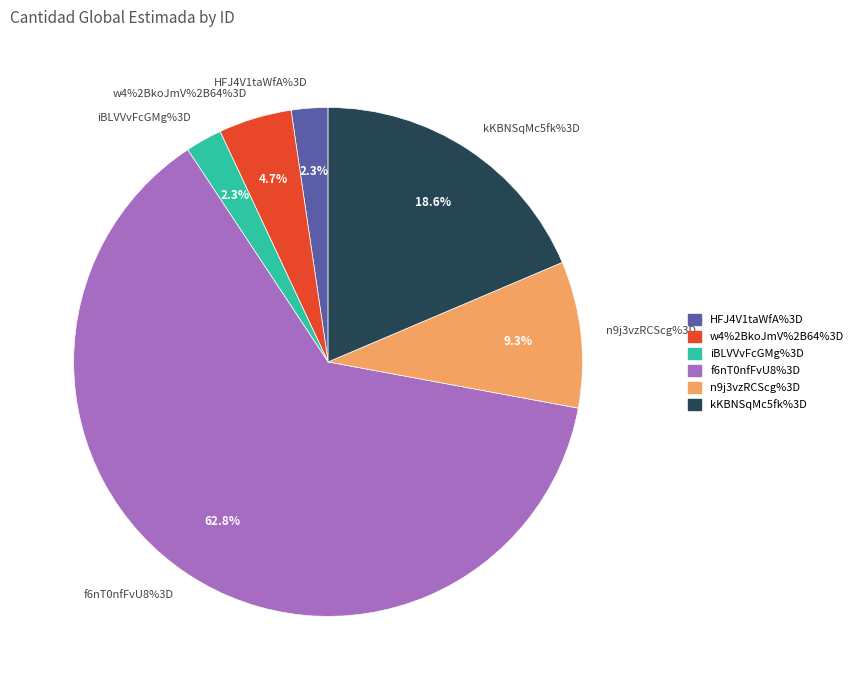

How many segments does this pie chart have?

6